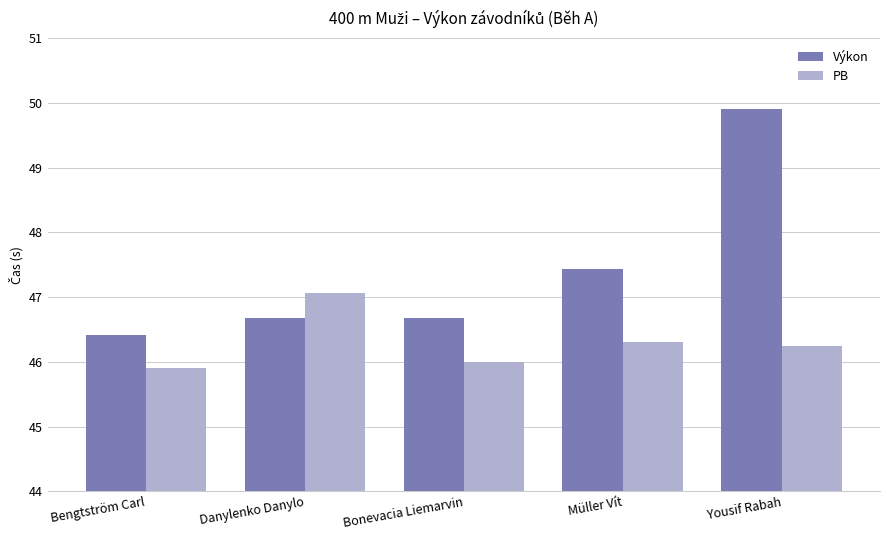

The PB series shows 47.1 at Danylenko Danylo. True or false?

True